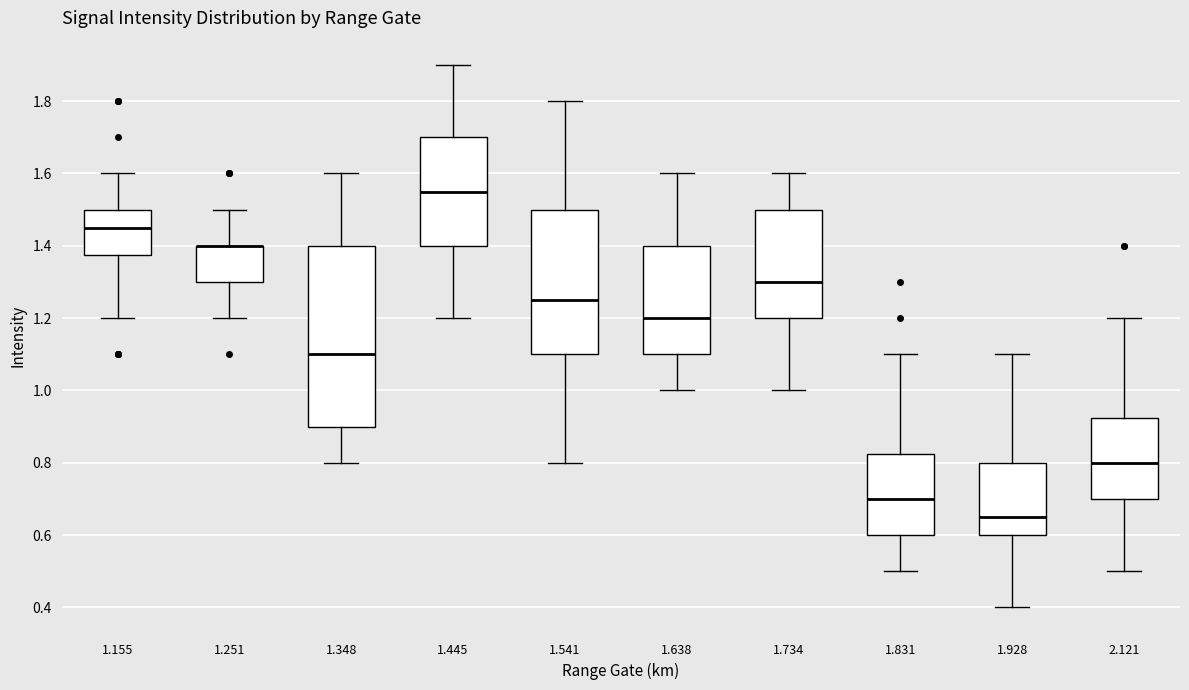

Reading left to right, read every box against the y-axis: the position of its median line, the range the box covers, and the ends of its whiskers. The values are not printed on the chart, so give them approximately, as read against the axis.

1.155: median 1.46, box 1.38 to 1.50, whiskers 1.20 to 1.60
1.251: median 1.40 (drawn on the box's upper edge), box 1.30 to 1.40, whiskers 1.20 to 1.50
1.348: median 1.10, box 0.90 to 1.40, whiskers 0.80 to 1.60
1.445: median 1.56, box 1.40 to 1.70, whiskers 1.20 to 1.90
1.541: median 1.26, box 1.10 to 1.50, whiskers 0.80 to 1.80
1.638: median 1.20, box 1.10 to 1.40, whiskers 1.00 to 1.60
1.734: median 1.30, box 1.20 to 1.50, whiskers 1.00 to 1.60
1.831: median 0.70, box 0.60 to 0.82, whiskers 0.50 to 1.10
1.928: median 0.66, box 0.60 to 0.80, whiskers 0.40 to 1.10
2.121: median 0.80, box 0.70 to 0.92, whiskers 0.50 to 1.20